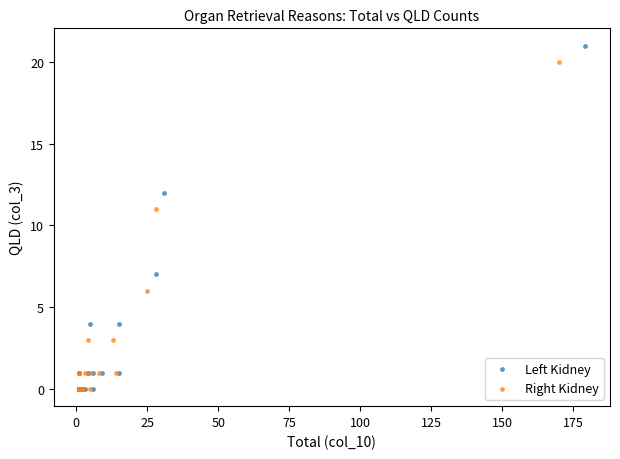

Which series contains the highest Y value?

Left Kidney